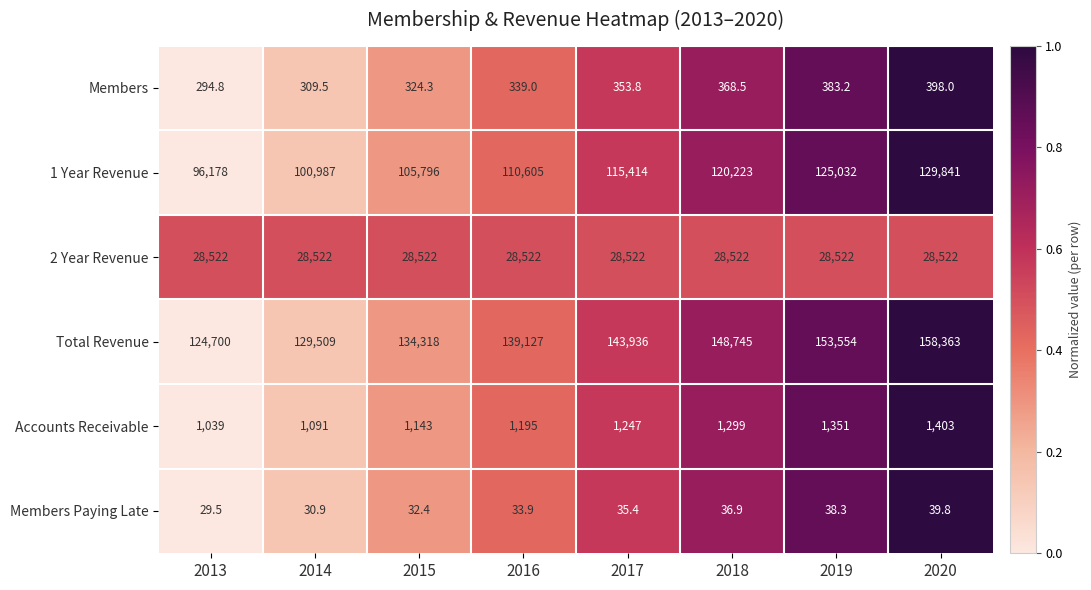

What is the difference between the highest and lowest values at 2020?

158323.2